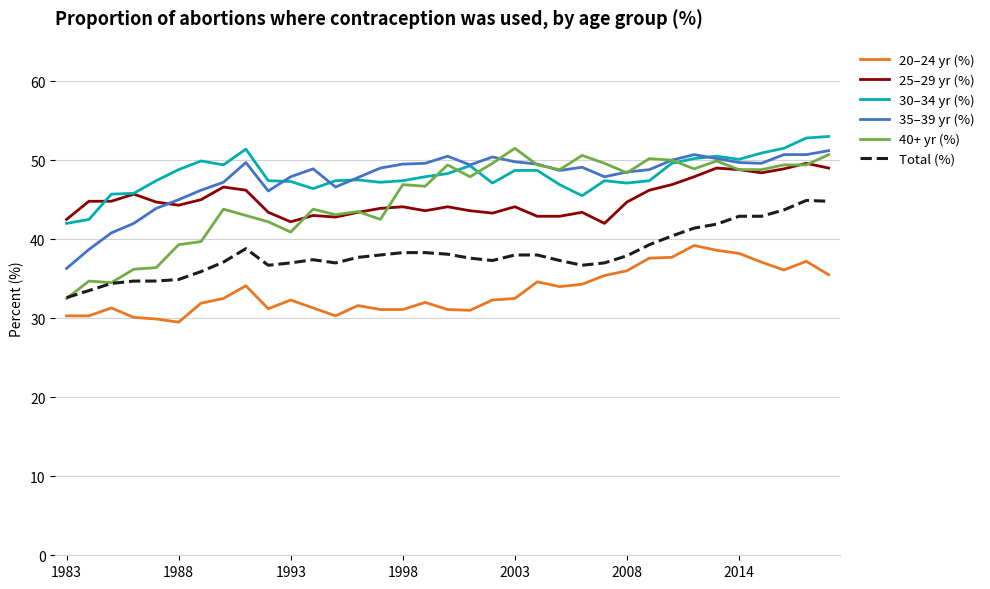

What is the maximum value for Total (%)?

44.9